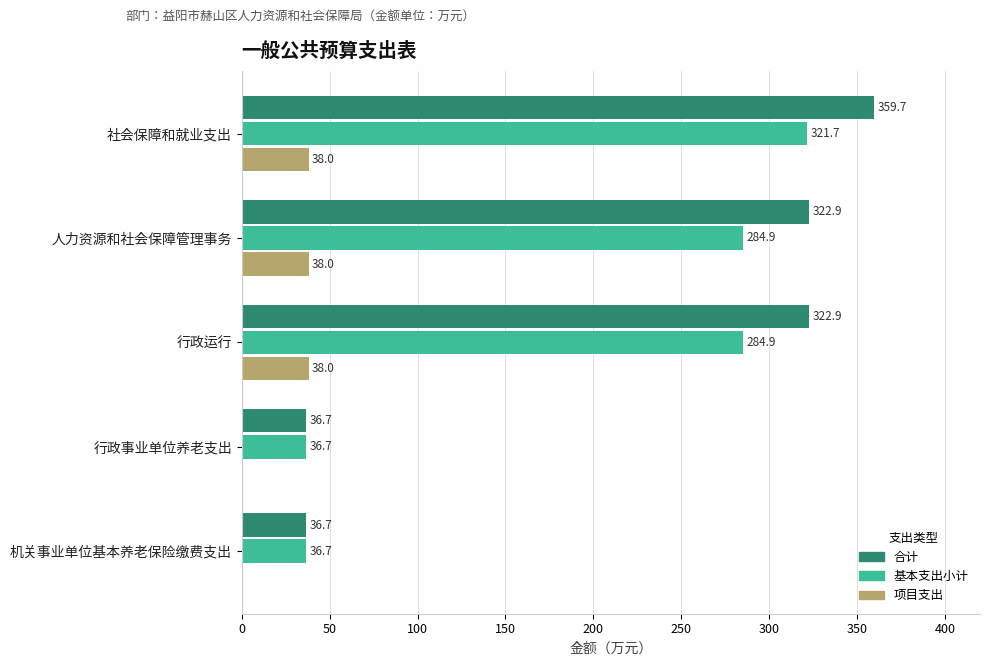

Which series has the largest total across all categories?

合计